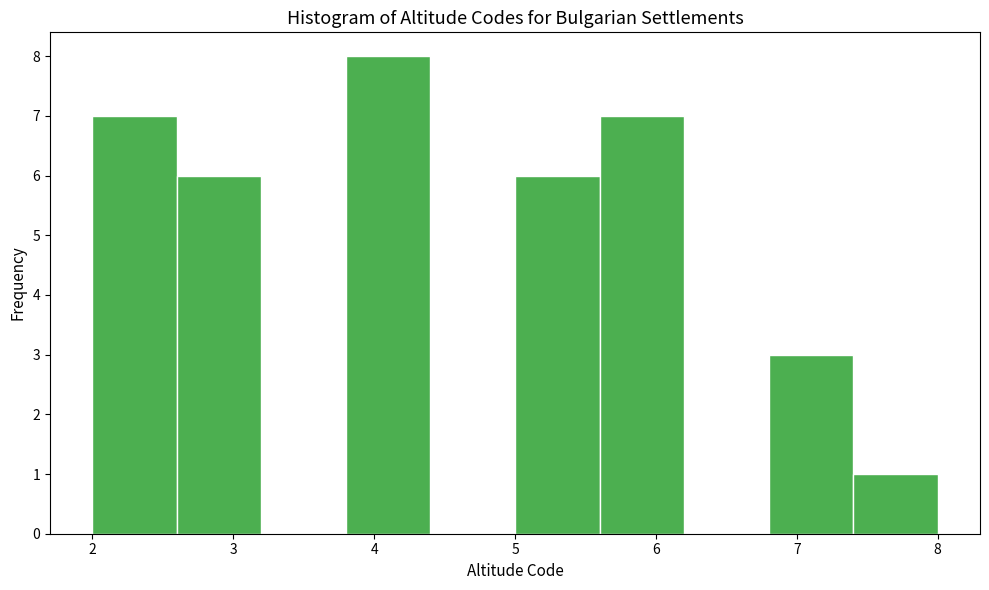

Reading left to right, transcribe this chart: for each bar, give the range it covers on the x-axis and its height. The values are not printed on the chart, so give them approximately, as read against the axis.

2.0 to 2.6: 7
2.6 to 3.2: 6
3.2 to 3.8: 0
3.8 to 4.4: 8
4.4 to 5.0: 0
5.0 to 5.6: 6
5.6 to 6.2: 7
6.2 to 6.8: 0
6.8 to 7.4: 3
7.4 to 8.0: 1